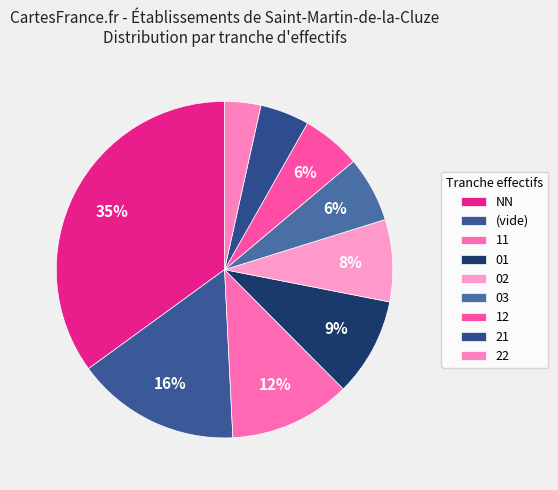

How many segments does this pie chart have?

9